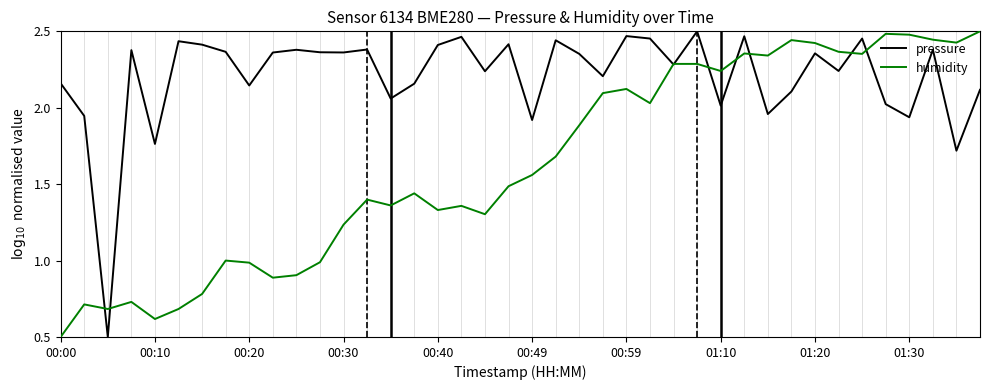

List the series in order of their overall mean, lowest first.

humidity, pressure